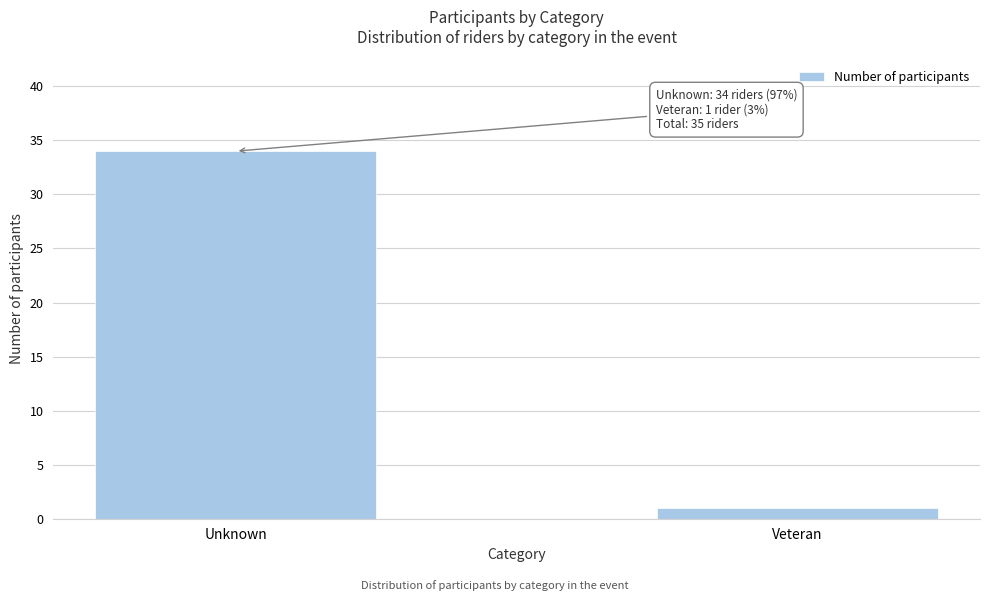

Reading left to right, transcribe all the data shown in this chart.

34	1